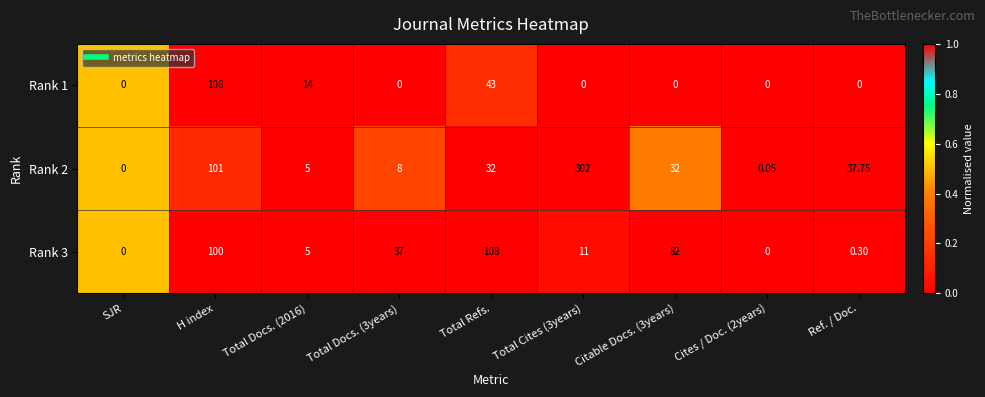

How many positive values does the Rank 1 series have?

3